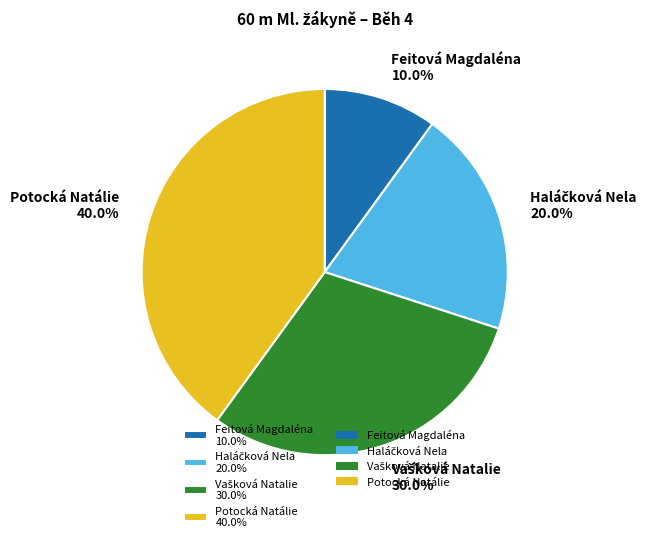

True or false: Potocká Natálie accounts for 48% of the total.

False